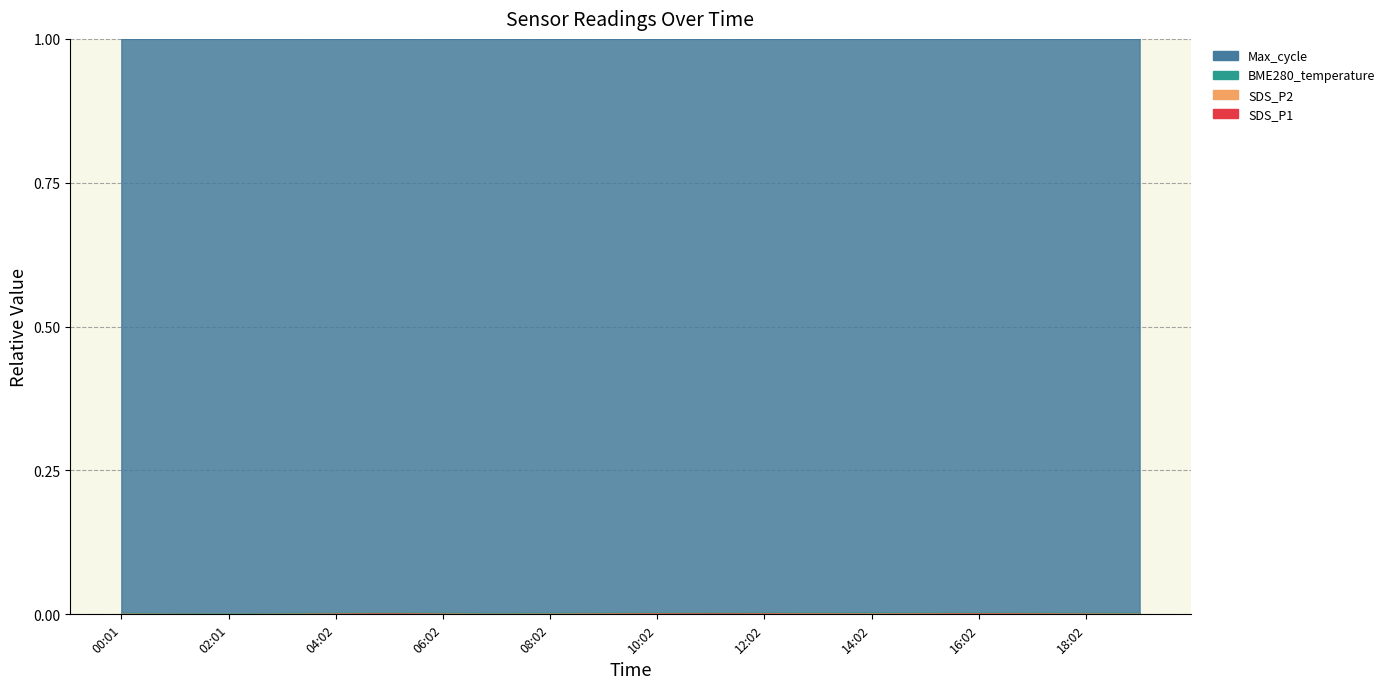

Is it true that SDS_P2 equals 0.0 at 16:02?

True